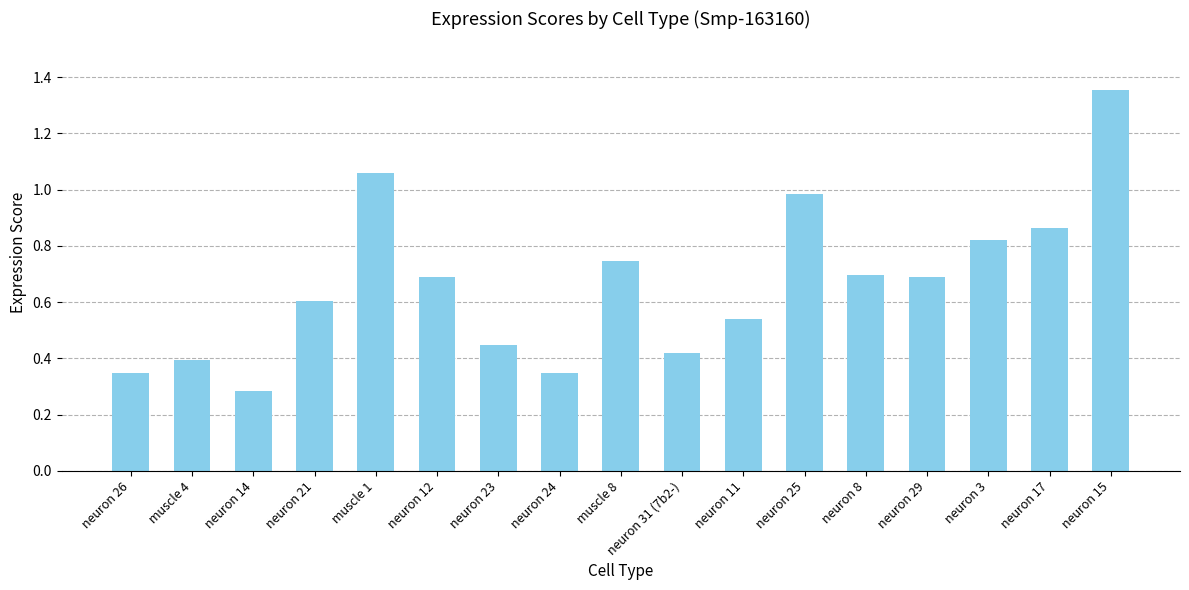

Which category has the highest value across all series?

neuron 15